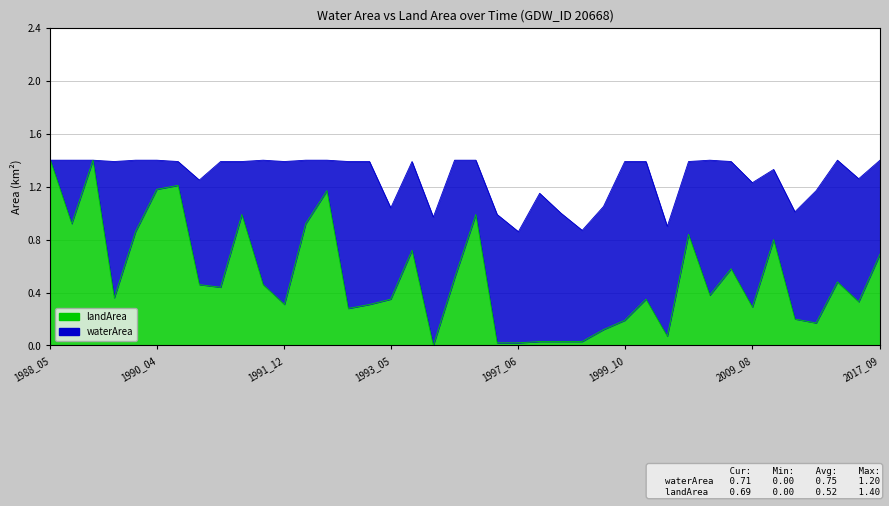

At which category does the data reach its first local valley?

1988_10